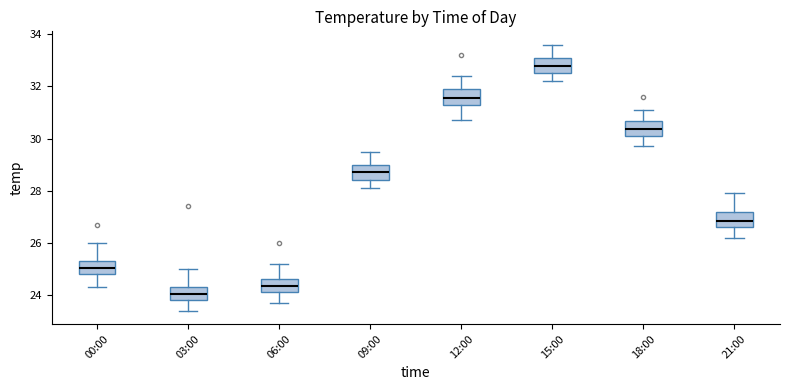

Reading left to right, transcribe this box plot: for each box, give where its median line is, the range the box spans, and where its two whiskers end, as read against the y-axis. The values are not printed on the chart, so give them approximately, as read against the axis.

00:00: median 25.0, box 24.8 to 25.4, whiskers 24.4 to 26.0
03:00: median 24.0, box 23.8 to 24.4, whiskers 23.4 to 25.0
06:00: median 24.4, box 24.2 to 24.6, whiskers 23.8 to 25.2
09:00: median 28.8, box 28.4 to 29.0, whiskers 28.2 to 29.6
12:00: median 31.6, box 31.4 to 32.0, whiskers 30.8 to 32.4
15:00: median 32.8, box 32.6 to 33.2, whiskers 32.2 to 33.6
18:00: median 30.4, box 30.2 to 30.6, whiskers 29.8 to 31.2
21:00: median 26.8, box 26.6 to 27.2, whiskers 26.2 to 28.0